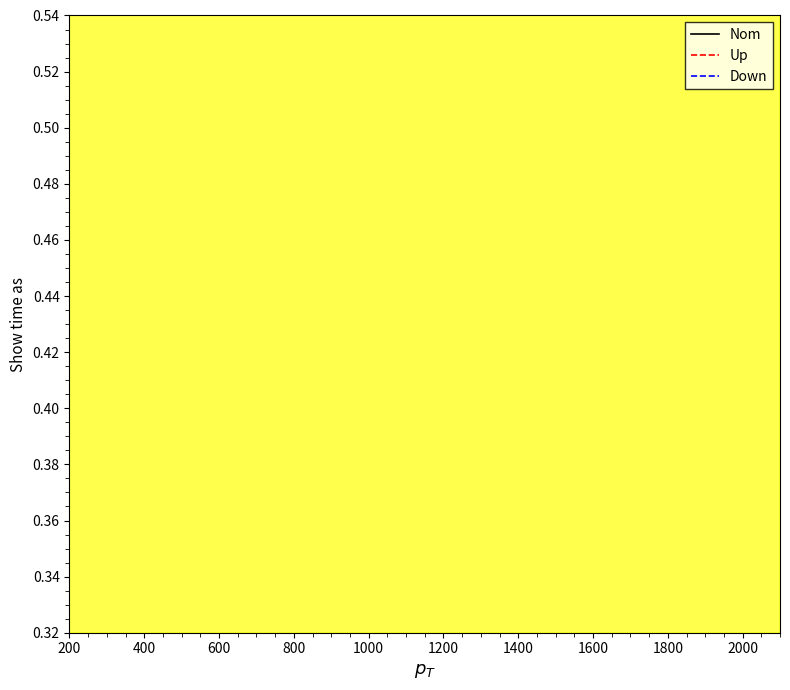

How many categories are shown in the chart?

20